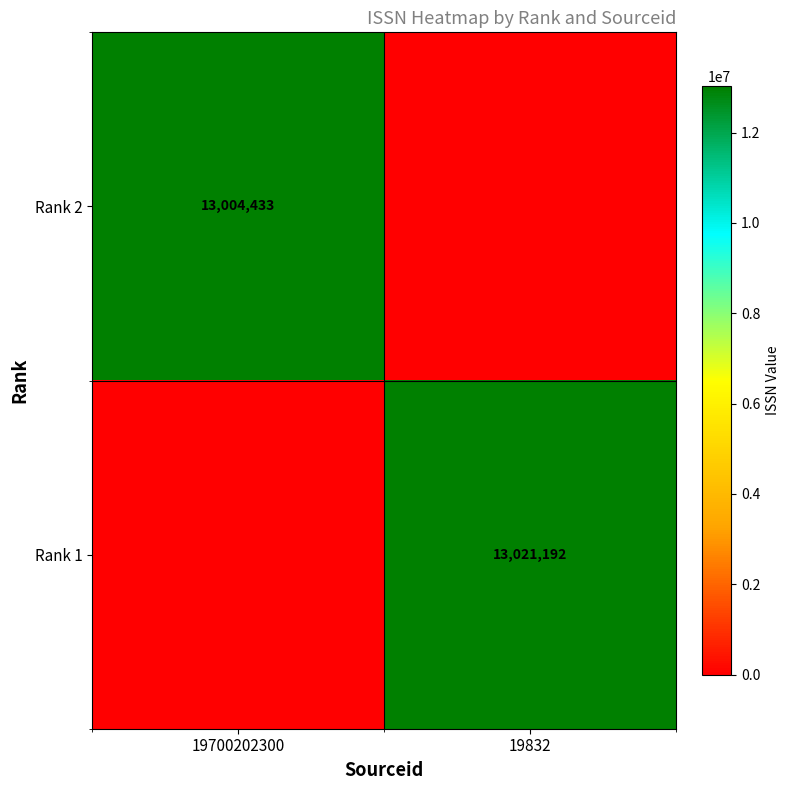

At which category does the chart reach its minimum across all series?

19832